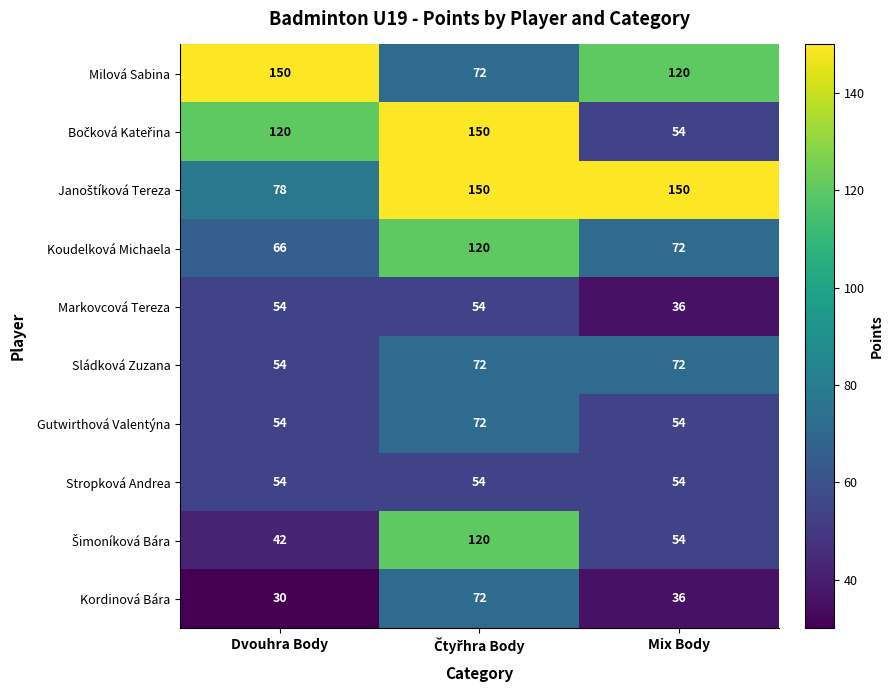

What value does the Milová Sabina series have at Mix Body, to the nearest 5?

120